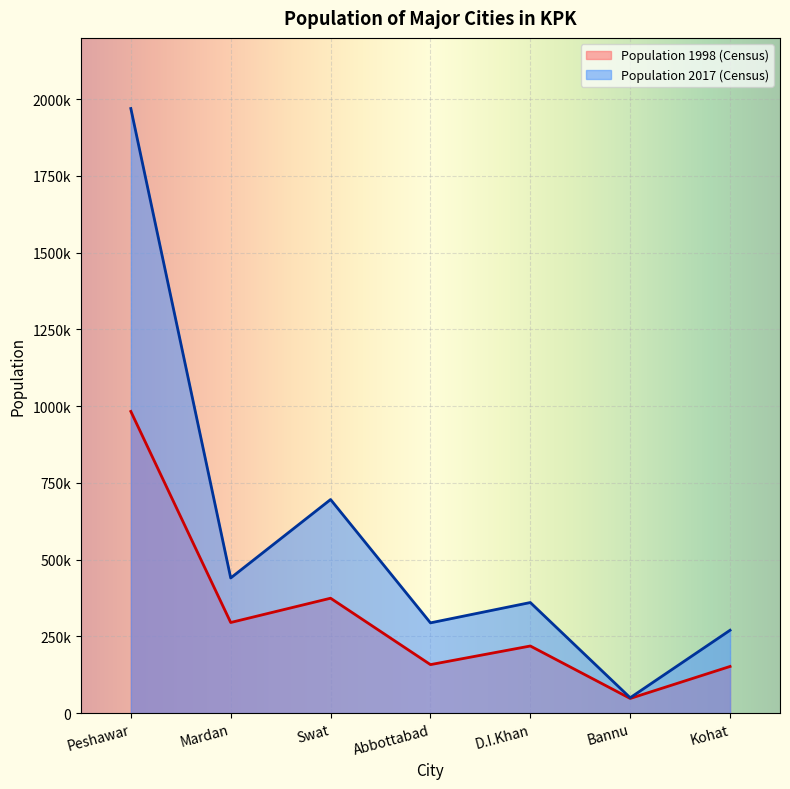

What is the difference between the Population 1998 (Census) values at Kohat and Swat?

222339